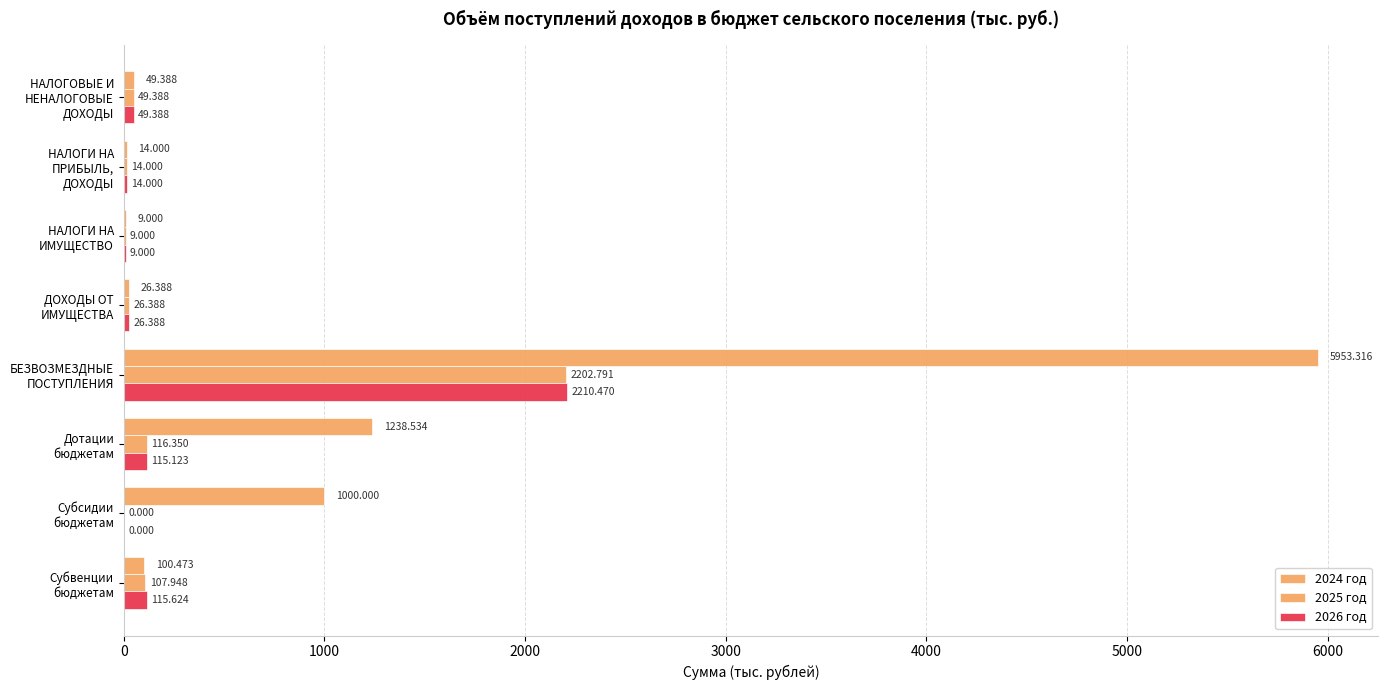

How many categories are shown in the chart?

8